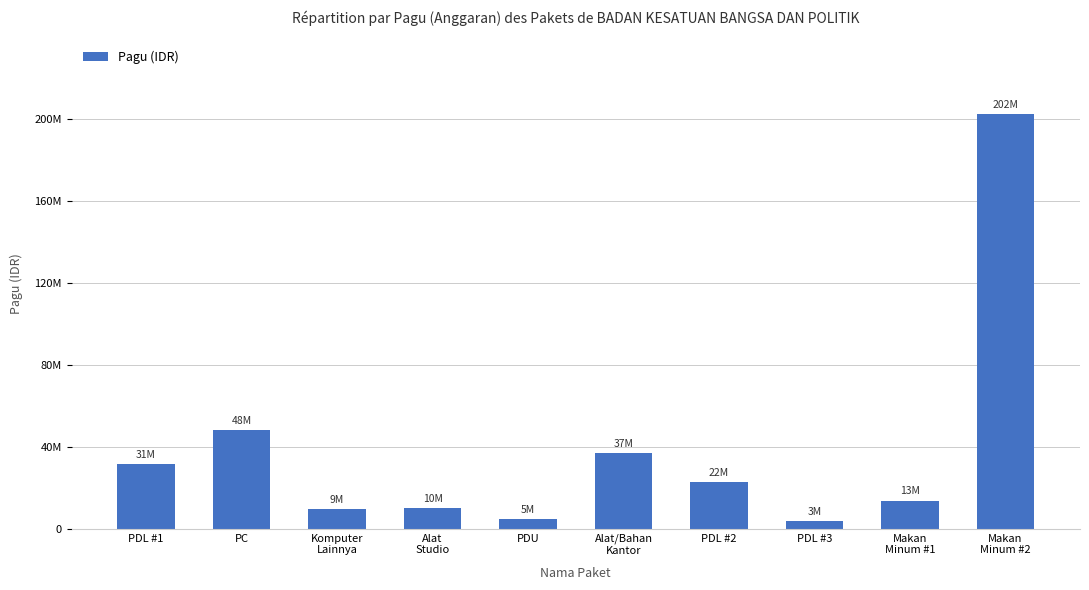

Reading left to right, list all the values displayed in this chart.

31500000	48000000	9500000	10000000	5000000	37000000	22800000	3800000	13860000	202350000